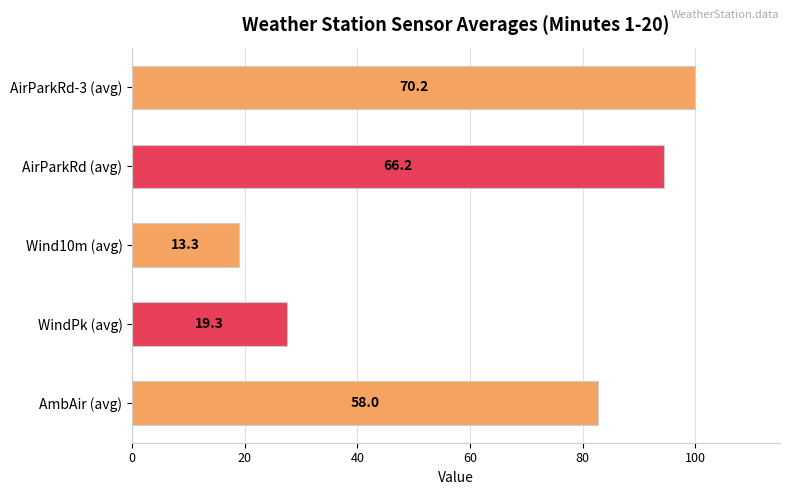

Does the chart contain any negative values?

No